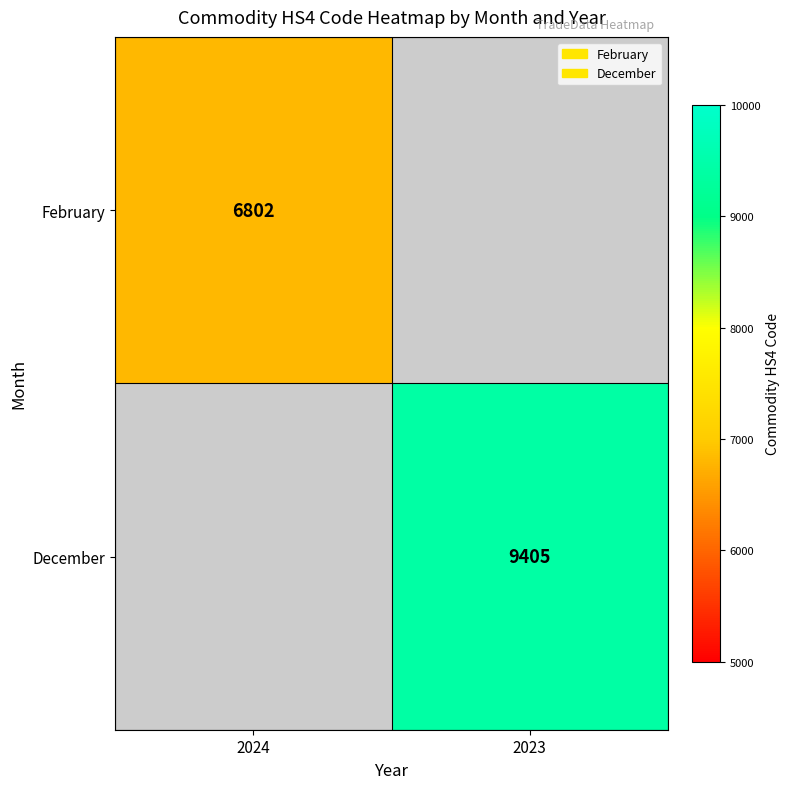

At how many categories does at least one series exceed 7434?

1